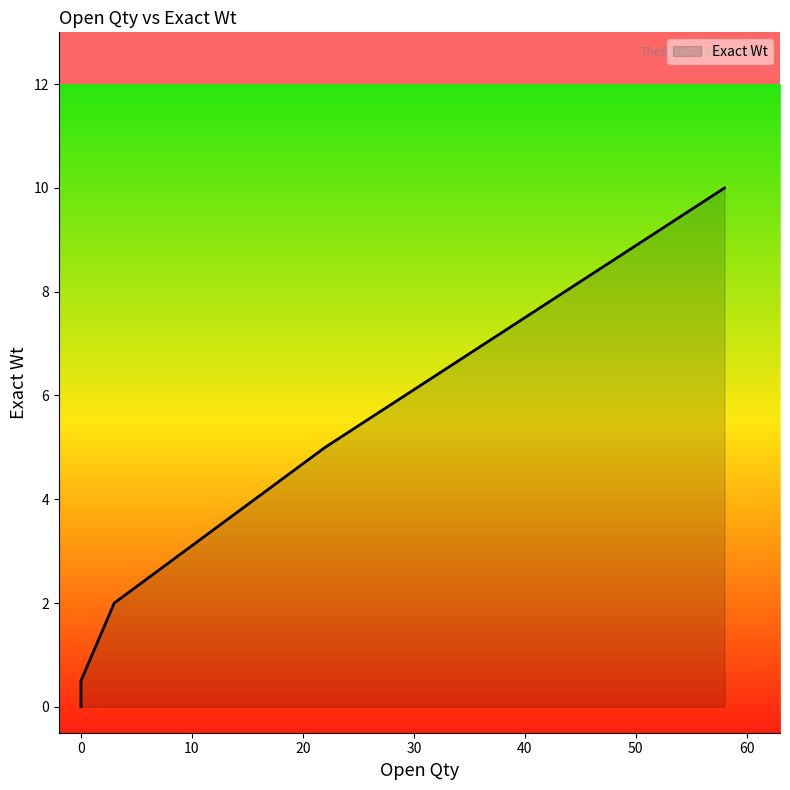

Which has a higher value, 22 or 3?

22